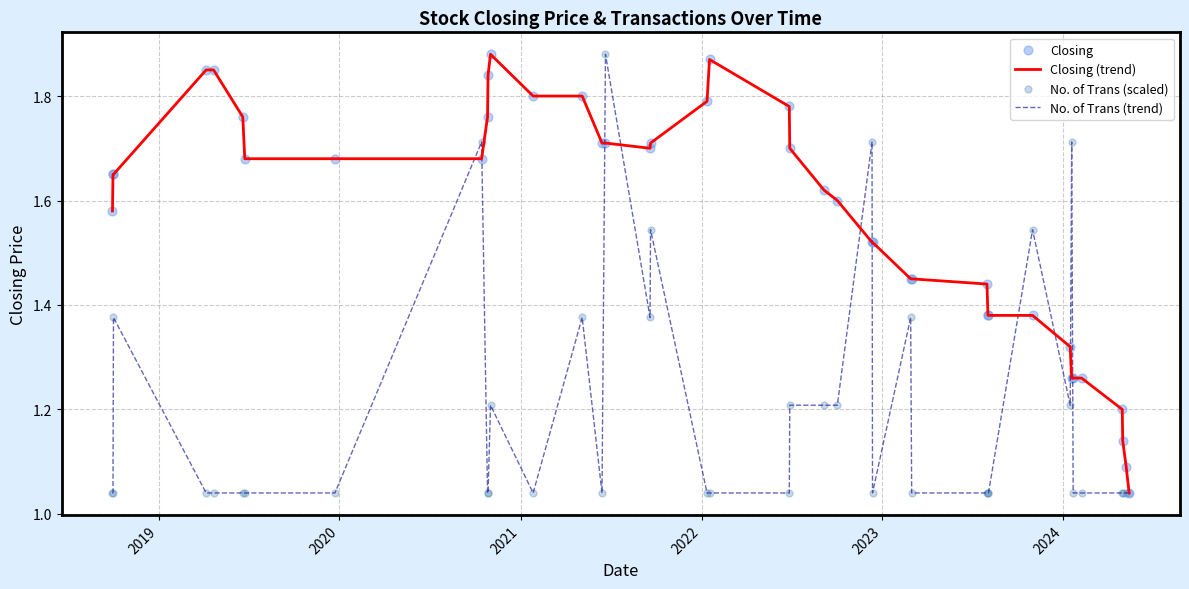

Which series has the largest total across all categories?

Closing (trend)